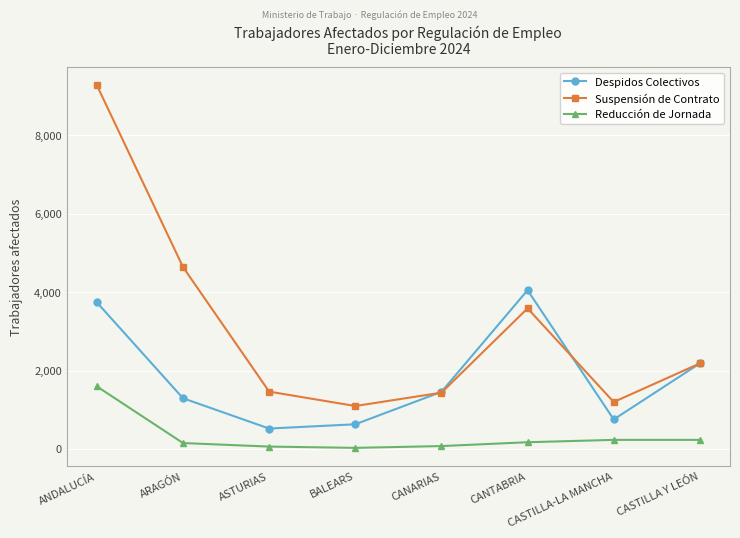

What is the total value across all series at ASTURIAS?

2045